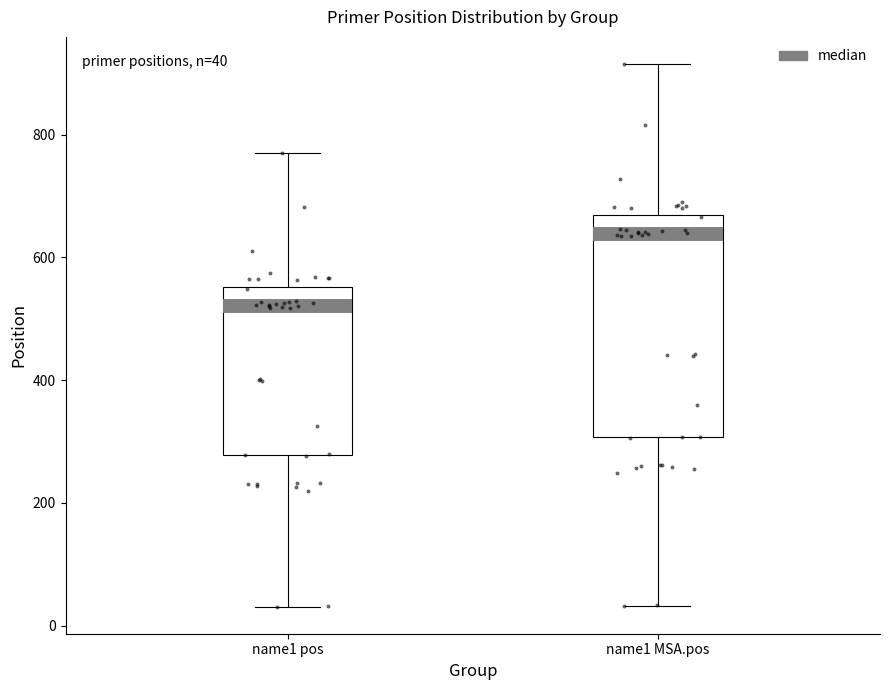

Which box's median line is the highest?

name1 MSA.pos